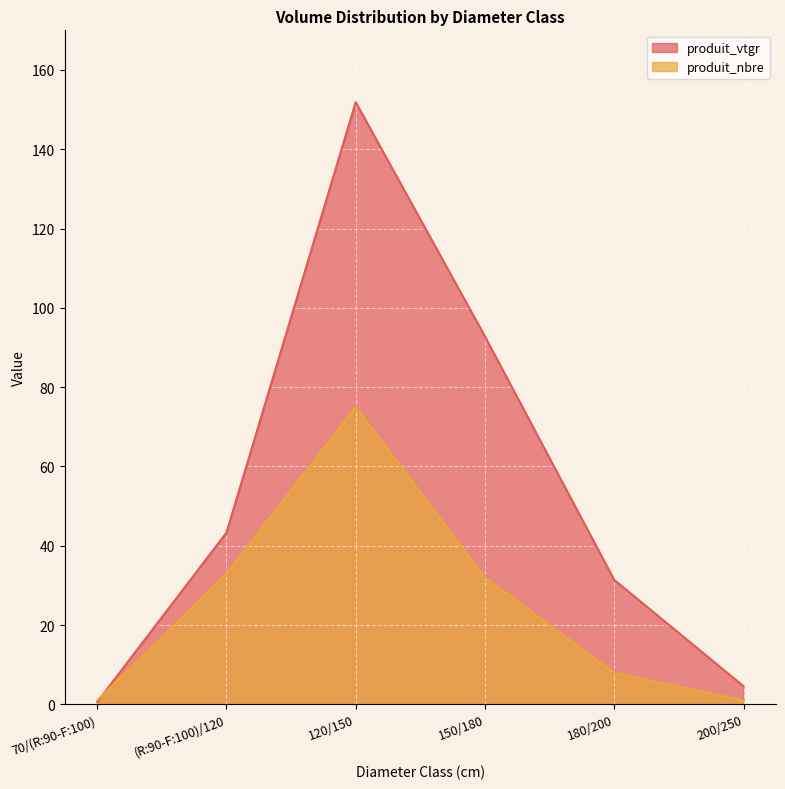

Which series ends up on top after the final intersection of produit_vtgr and produit_nbre?

produit_vtgr